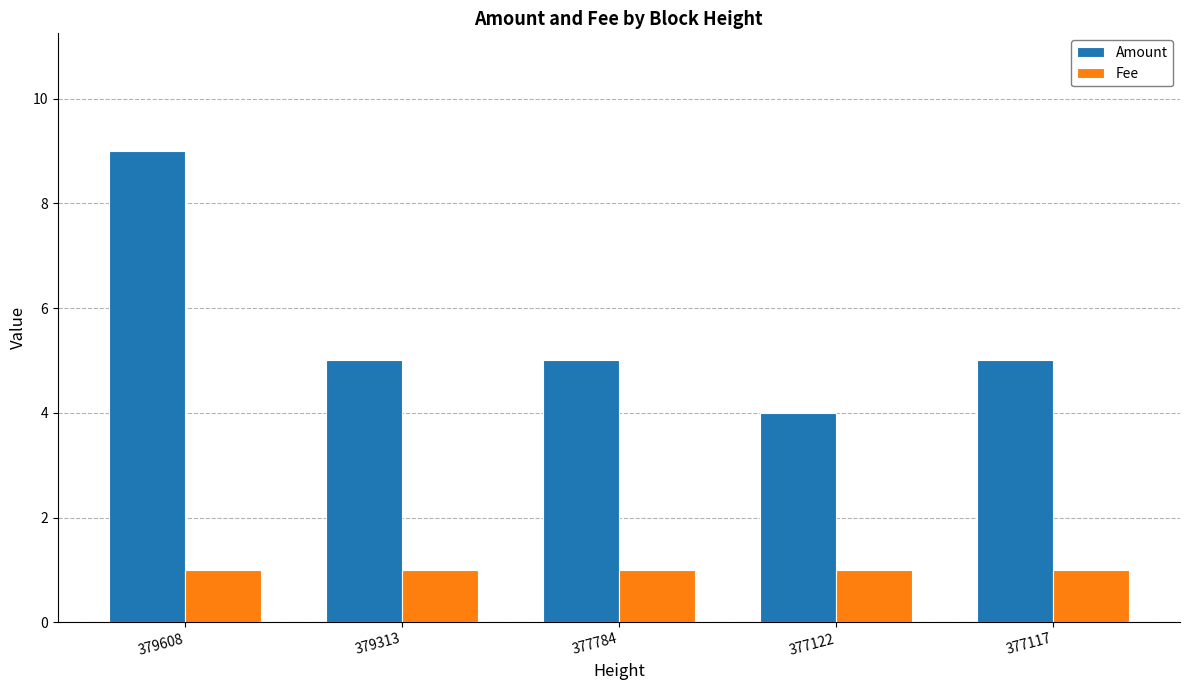

Reading left to right, list all the values displayed in this chart.

Amount: 9	5	5	4	5
Fee: 1	1	1	1	1